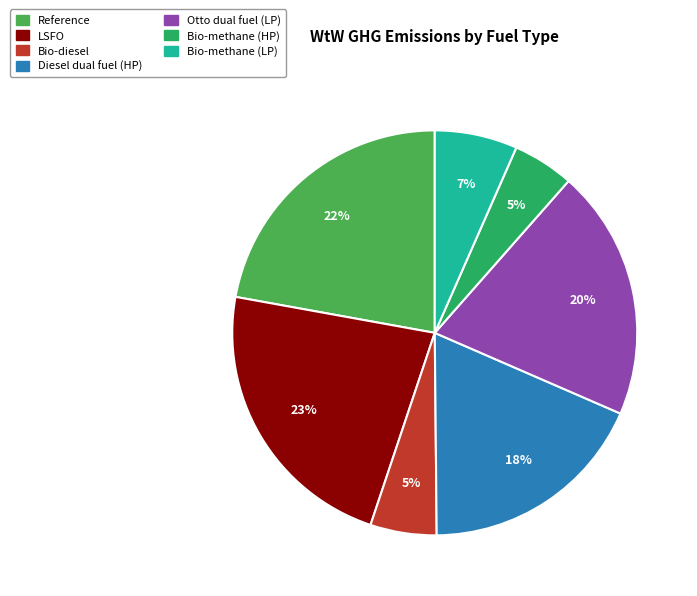

Do Bio-methane (LP) and Reference together represent more than half of the pie?

No